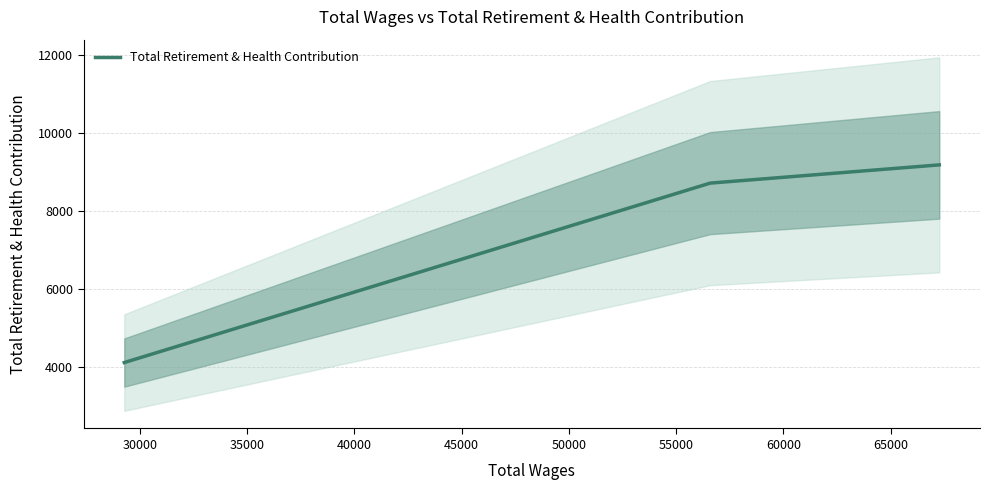

What is the maximum value for Total Retirement & Health Contribution?

9184